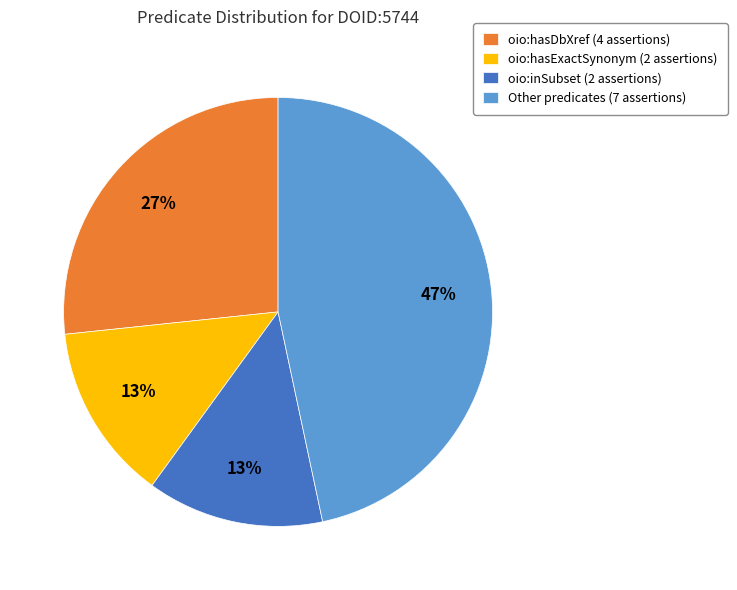

Is it true that oio:inSubset (2 assertions) is 24% of the pie?

False